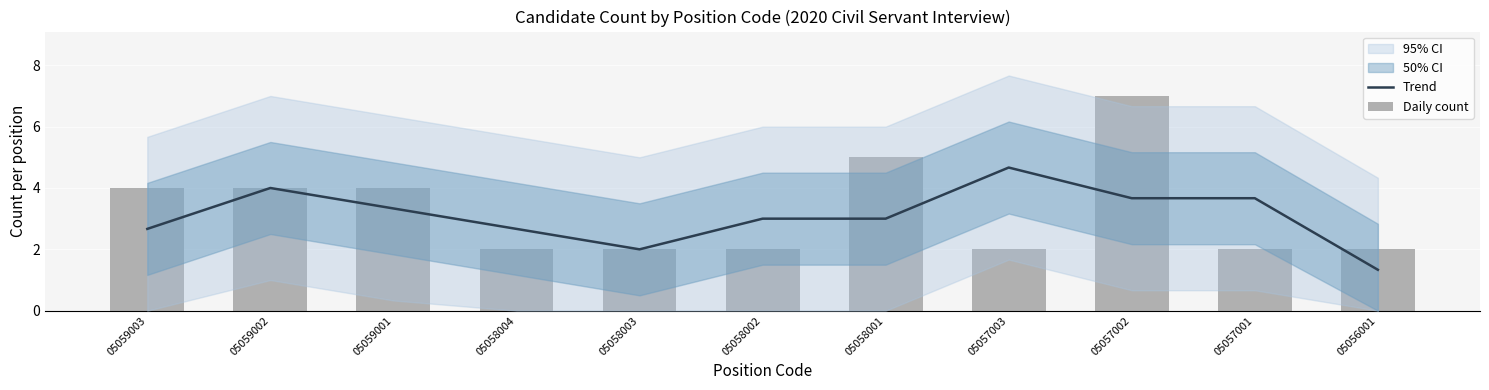

At which category is the sum across all series the highest?

05057002